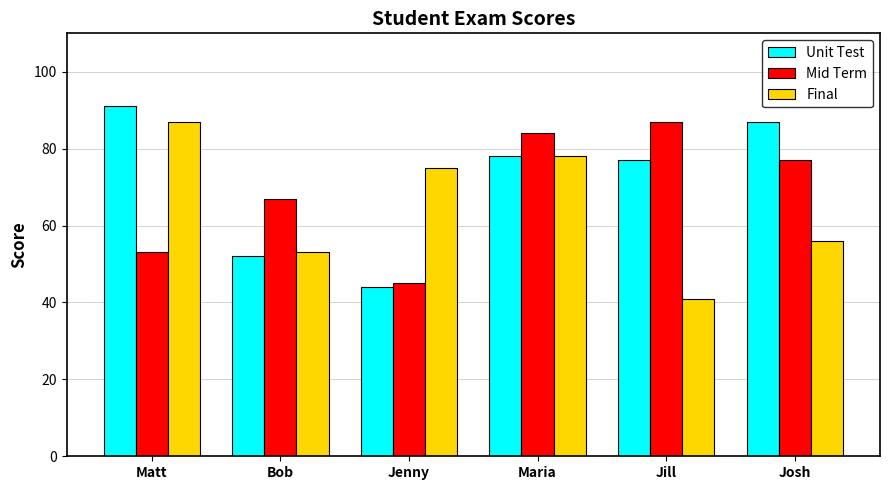

What are all the series names shown in the legend?

Unit Test, Mid Term, Final